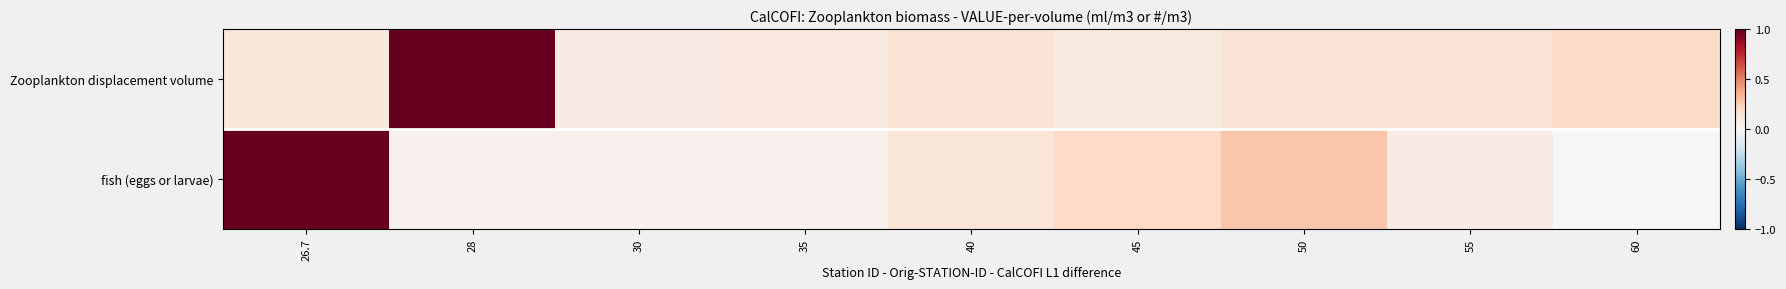

At which category is the sum across all series the highest?

26.7